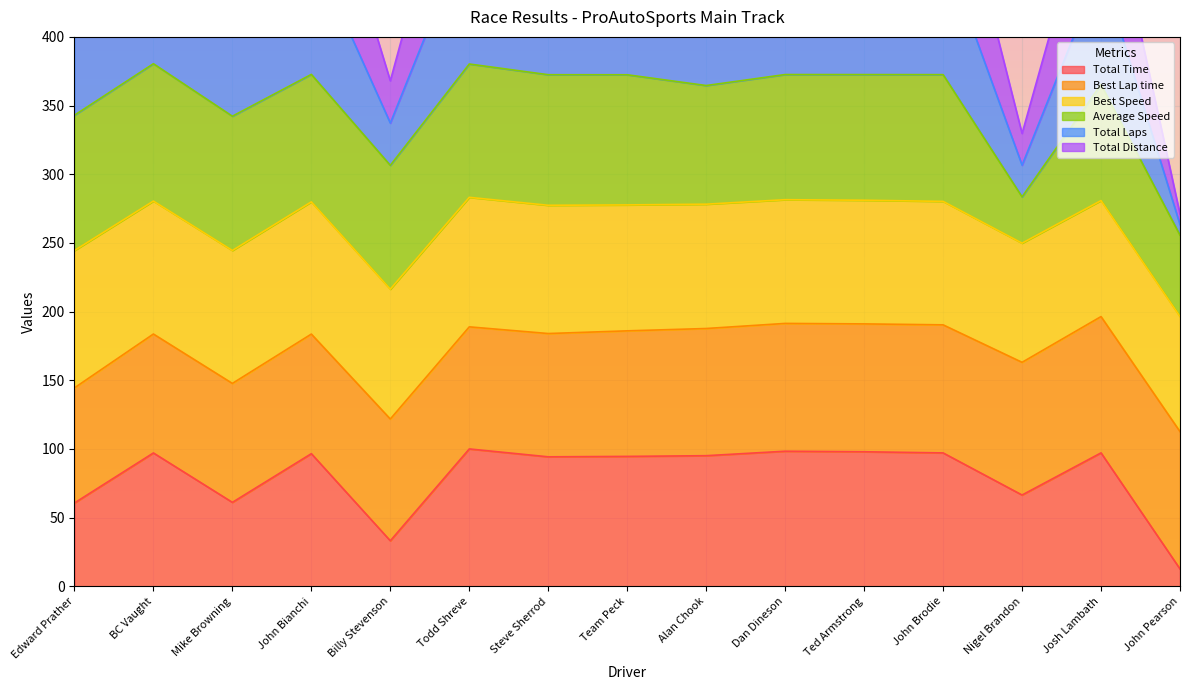

Which category has the lowest value in the Total Time series?

John Pearson